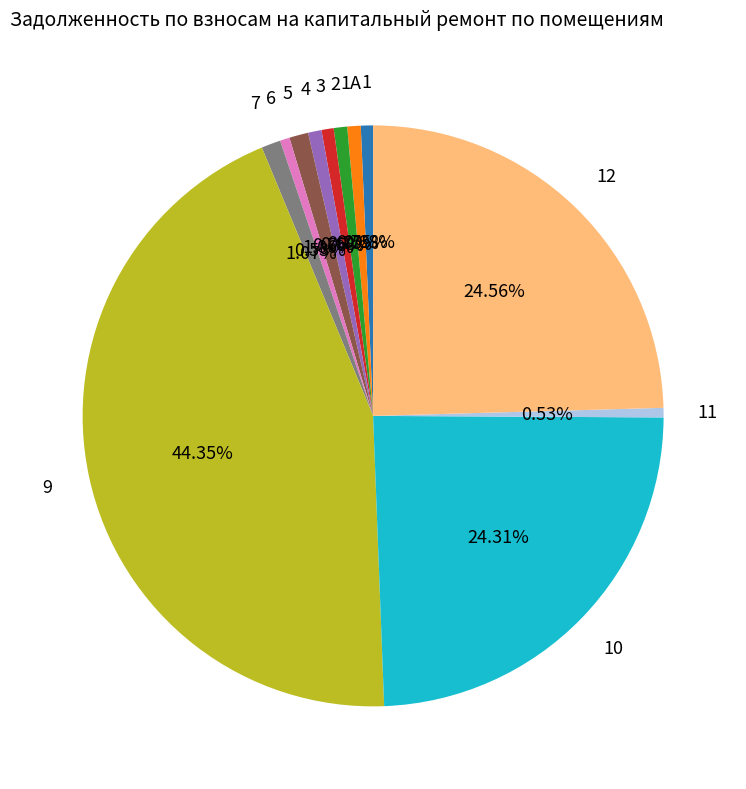

Is there a majority slice in this chart?

No